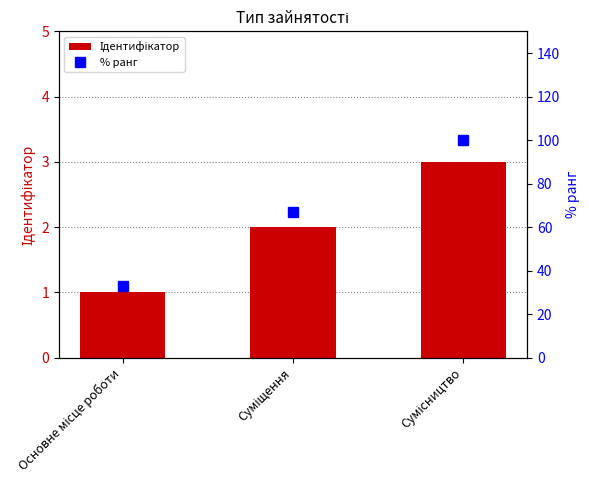

How many Ідентифікатор values are between 1 and 3?

3